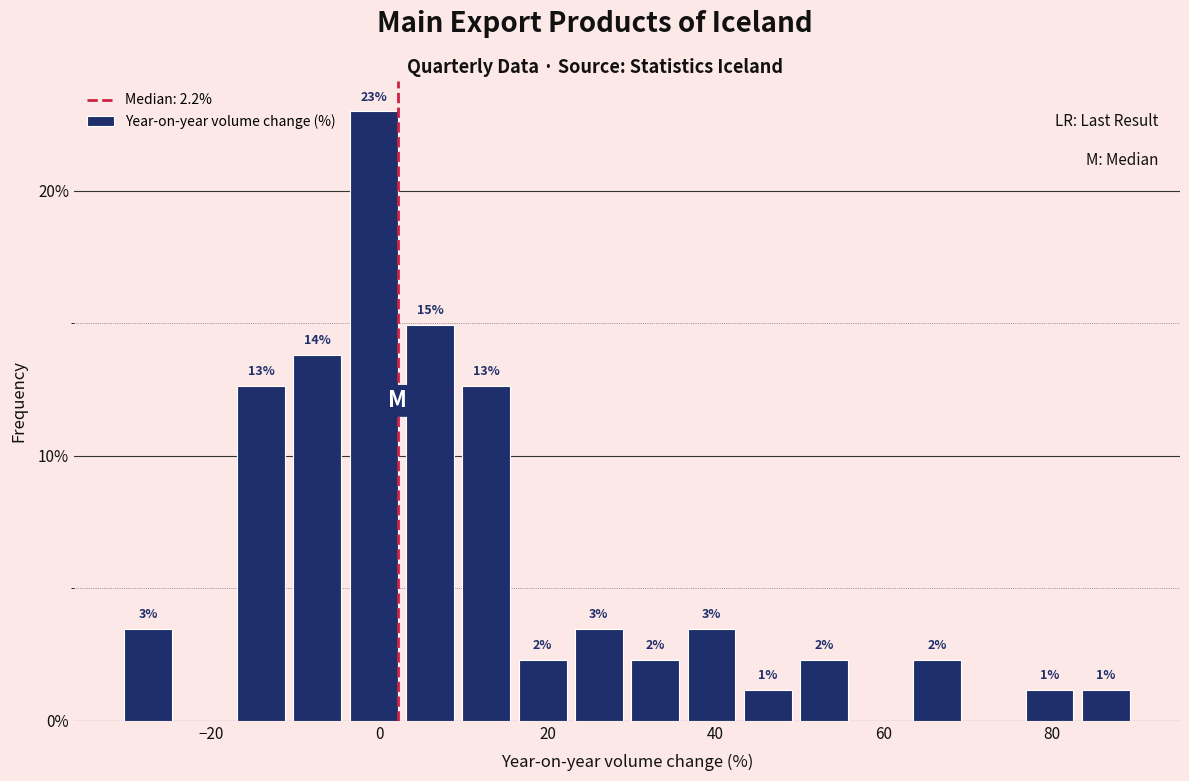

Read against the x-axis, roughly where is the centre of the tallest bar?

0